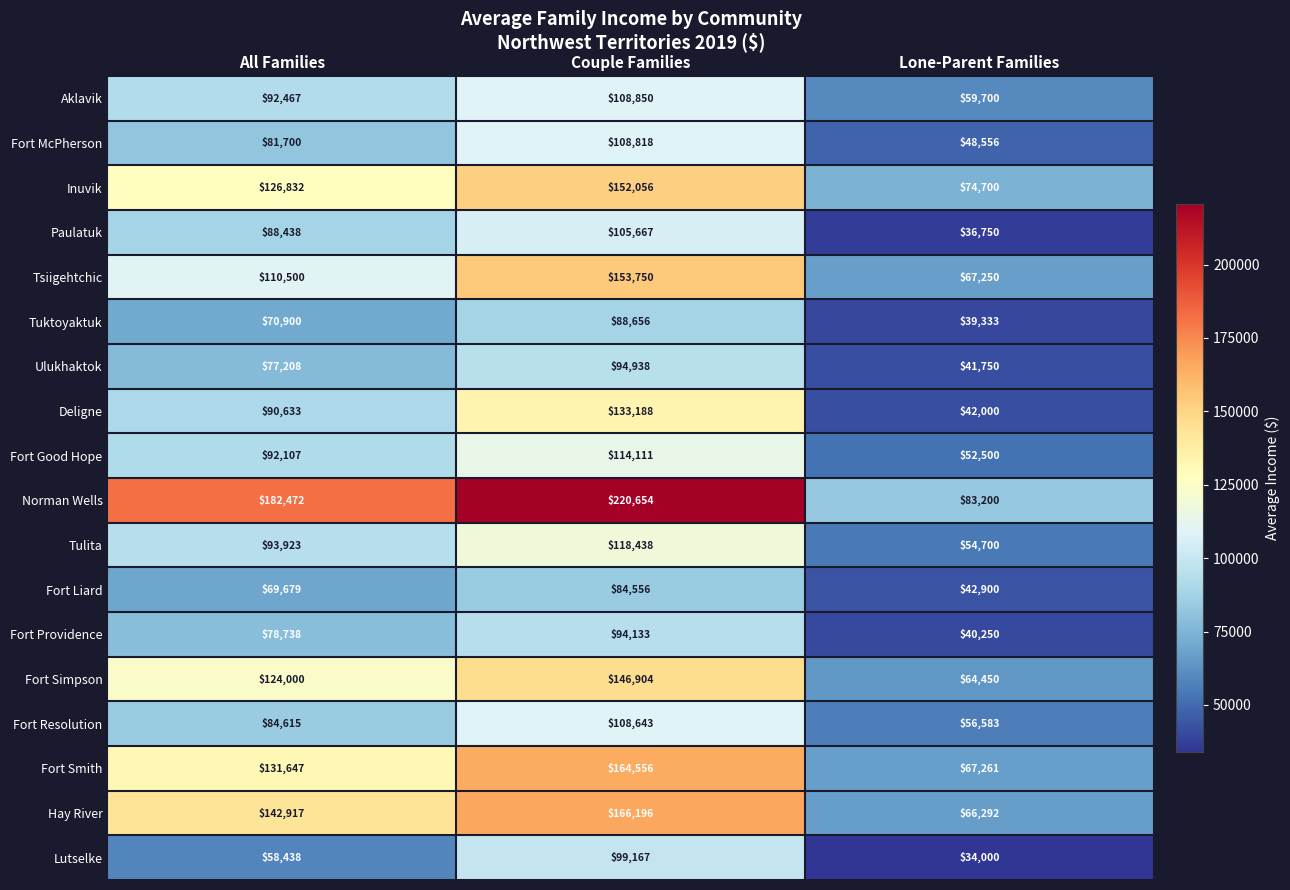

What is the difference between the maximum and minimum values in the Deligne series?

91188